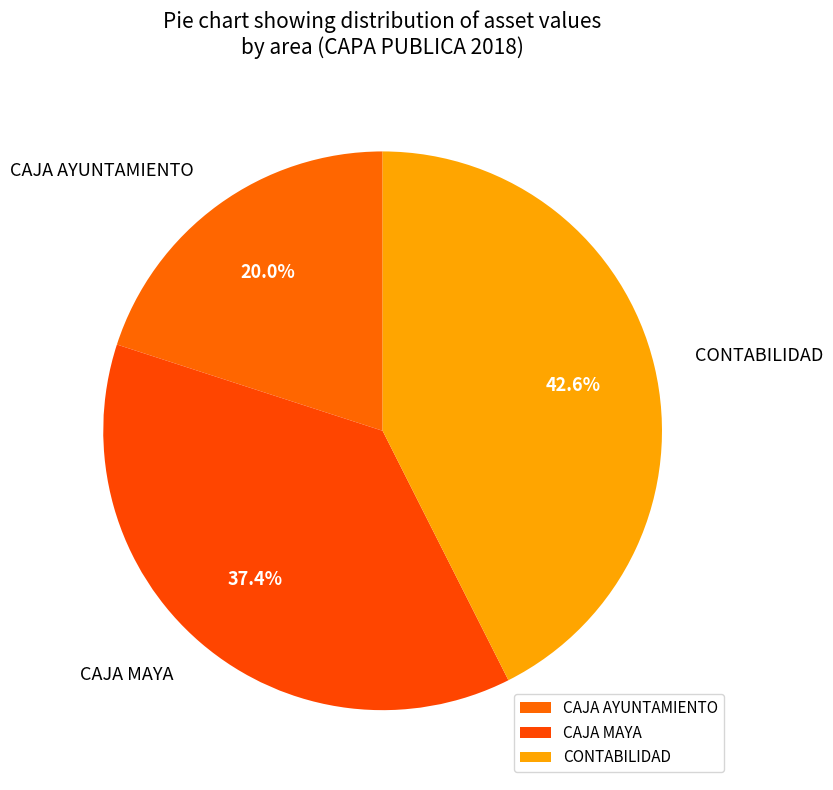

Do CONTABILIDAD and CAJA MAYA together represent more than half of the pie?

Yes